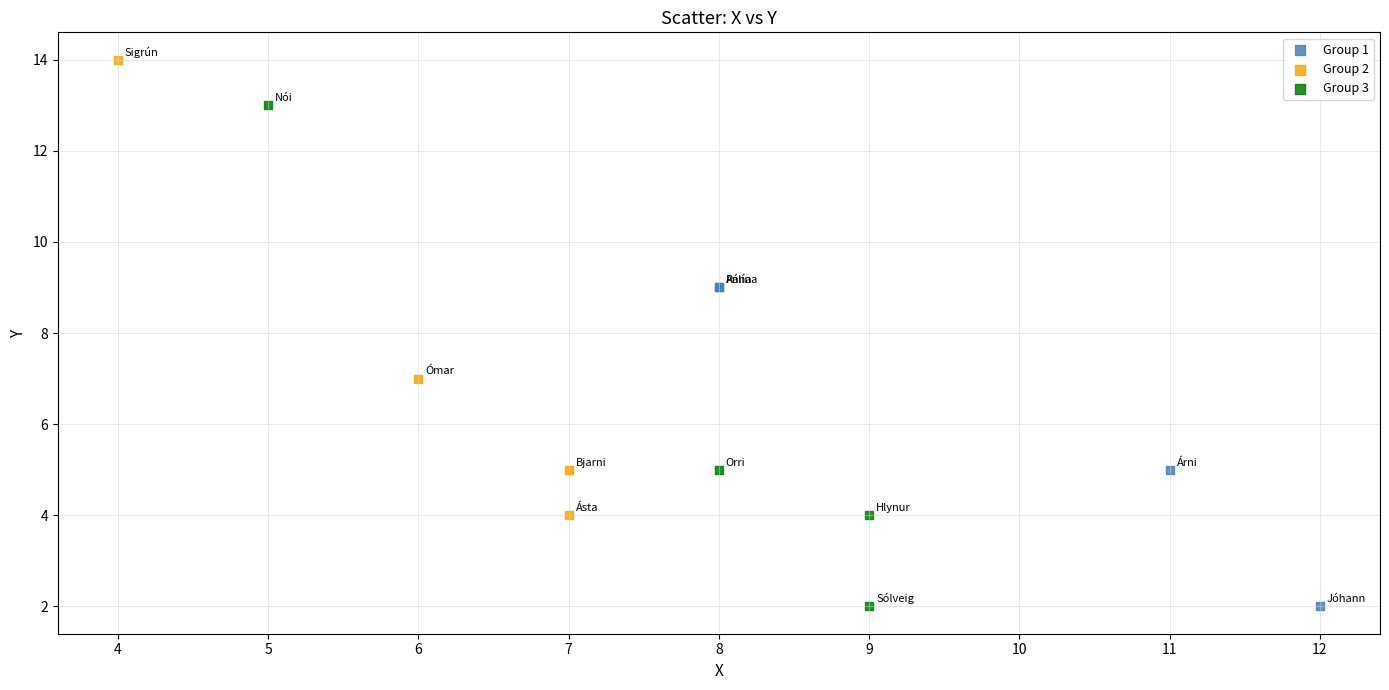

Which series reaches the maximum Y coordinate?

Group 2